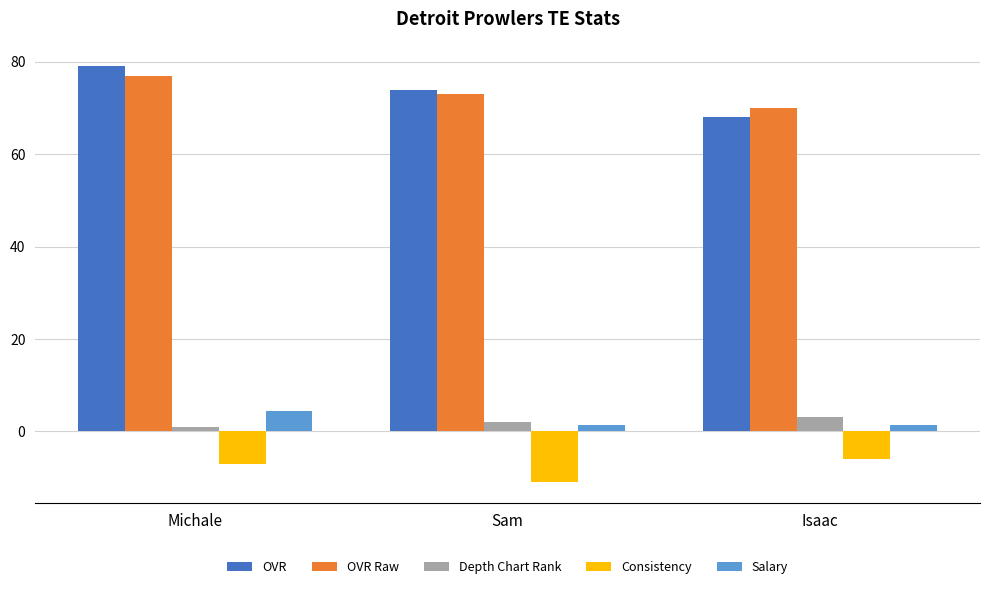

The value of OVR Raw at Sam is 47.5. True or false?

False